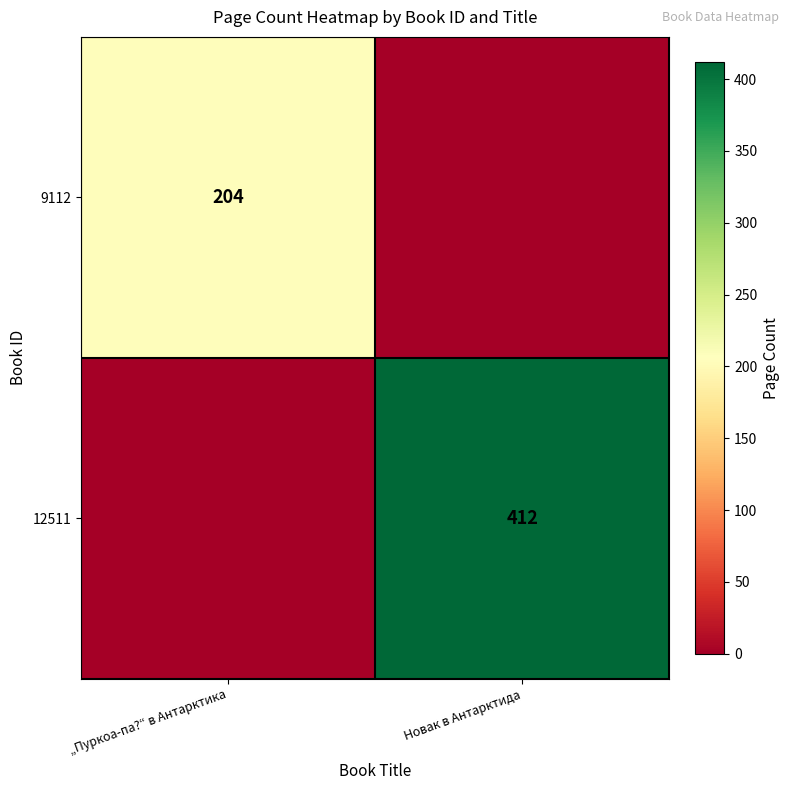

Is it true that 9112 equals 81 at „Пуркоа-па?“ в Антарктика?

False